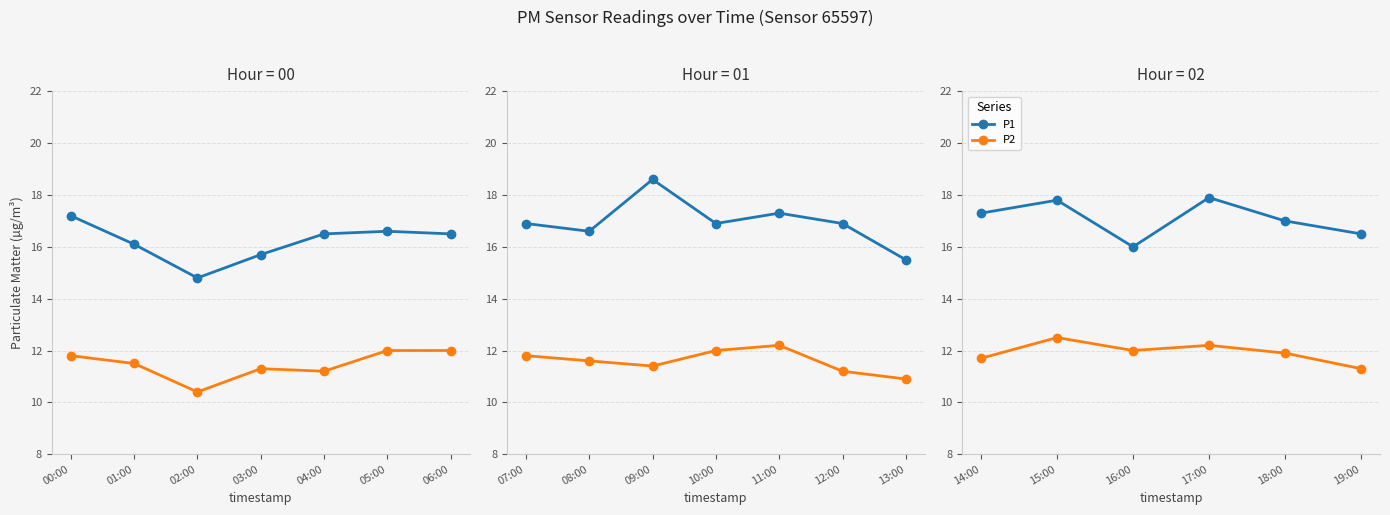

Rank the series at 14:00 from highest to lowest value.

P1, P2